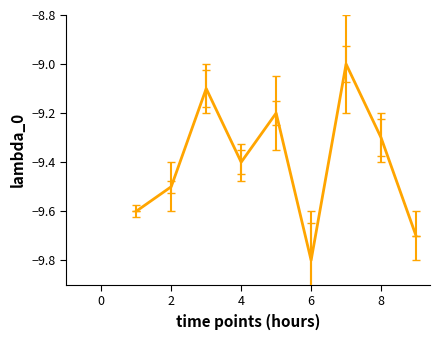

What is the maximum value shown in the chart?

-9.0